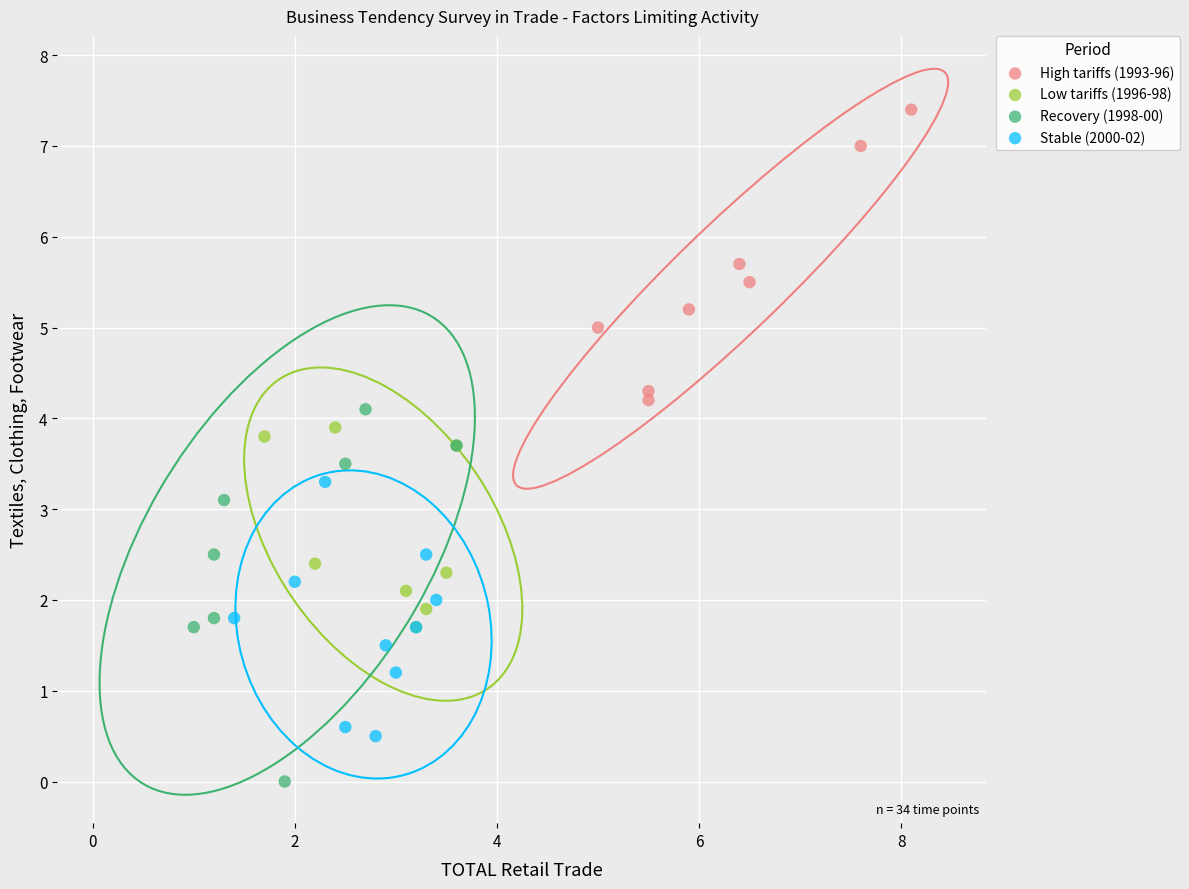

What are all the series names shown in the legend?

High tariffs (1993-96), Low tariffs (1996-98), Recovery (1998-00), Stable (2000-02)